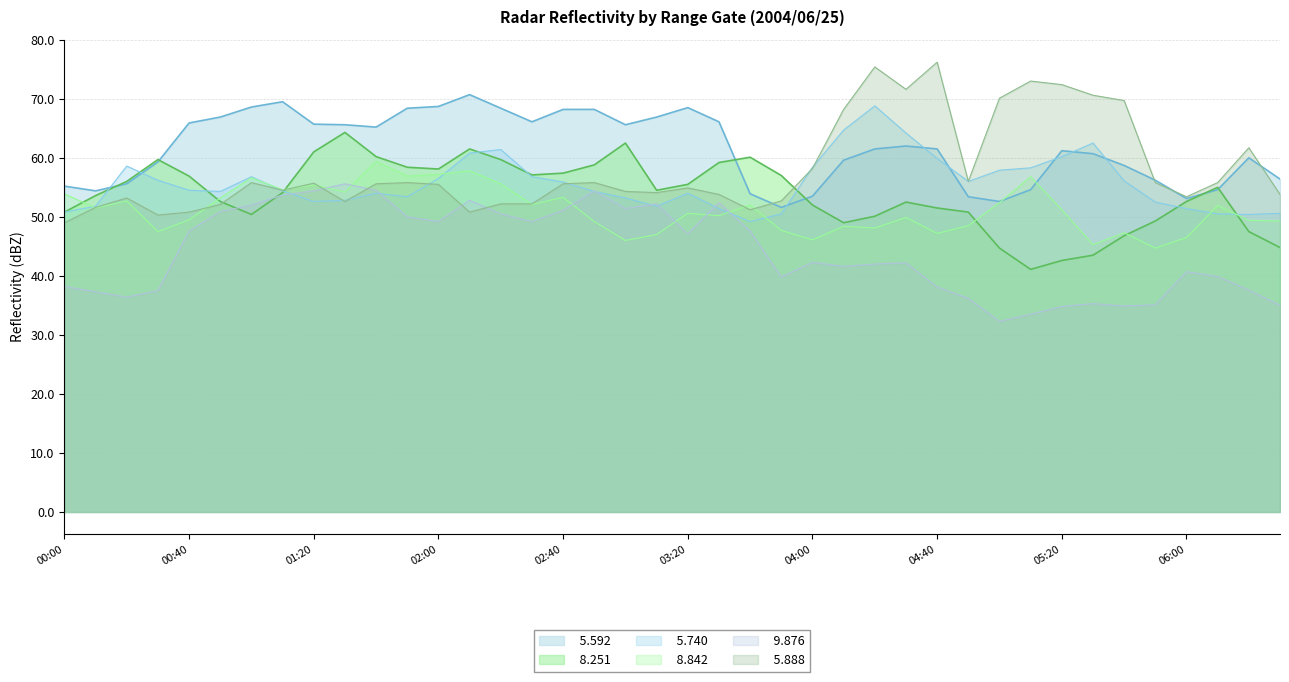

Reading left to right, list all the values displayed in this chart.

  5.740: 50.8	51.8	58.6	56.2	54.5	54.3	56.8	54.4	52.6	52.8	54.0	53.4	56.5	60.8	61.4	56.8	55.9	54.3	53.2	51.8	54.0	51.4	49.2	50.5	58.4	64.7	68.8	64.2	59.9	56.0	57.9	58.3	60.2	62.5	56.1	52.5	51.4	50.5	50.4	50.6
  8.251: 50.8	53.6	56.0	59.7	56.9	52.6	50.4	54.1	61.0	64.3	60.2	58.4	58.1	61.5	59.7	57.1	57.4	58.8	62.5	54.5	55.5	59.2	60.1	57.0	52.0	49.0	50.1	52.5	51.5	50.8	44.7	41.1	42.6	43.5	46.8	49.3	52.6	55.0	47.5	44.8
  8.842: 53.9	51.5	52.7	47.5	49.5	53.2	56.6	54.6	55.4	54.2	59.4	56.9	57.2	57.8	55.6	52.1	53.3	49.2	46.0	47.0	50.6	50.2	52.0	47.7	46.1	48.4	48.1	49.9	47.2	48.5	52.4	56.8	51.2	45.3	47.3	44.7	46.5	51.9	49.4	49.3
  5.592: 55.2	54.4	55.6	59.3	65.9	66.9	68.6	69.5	65.7	65.6	65.2	68.4	68.7	70.7	68.4	66.1	68.2	68.2	65.6	66.9	68.5	66.1	53.9	51.6	53.5	59.6	61.5	62.0	61.5	53.4	52.6	54.6	61.2	60.7	58.7	56.2	53.1	54.6	60.0	56.4
  9.876: 38.2	37.3	36.4	37.5	47.6	50.9	52.0	53.7	54.4	55.6	54.5	50.0	49.2	52.8	50.5	49.2	51.1	54.4	51.4	52.2	47.1	52.4	47.6	39.8	42.3	41.6	42.0	42.2	38.1	36.2	32.3	33.5	34.8	35.3	34.9	35.1	40.7	39.9	37.6	35.0
  5.888: 49.0	51.6	53.2	50.3	50.8	52.1	55.8	54.5	55.7	52.6	55.6	55.8	55.5	50.8	52.2	52.2	55.6	55.8	54.3	54.1	54.9	53.8	51.2	52.7	58.2	68.2	75.4	71.6	76.2	56.0	70.1	73.0	72.4	70.6	69.7	55.8	53.4	55.8	61.7	53.8